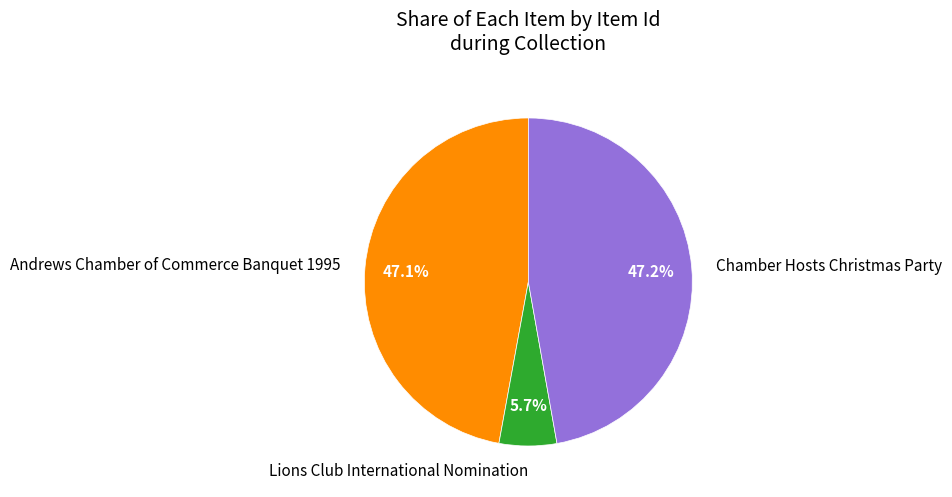

Which slice is the smallest?

Lions Club International Nomination